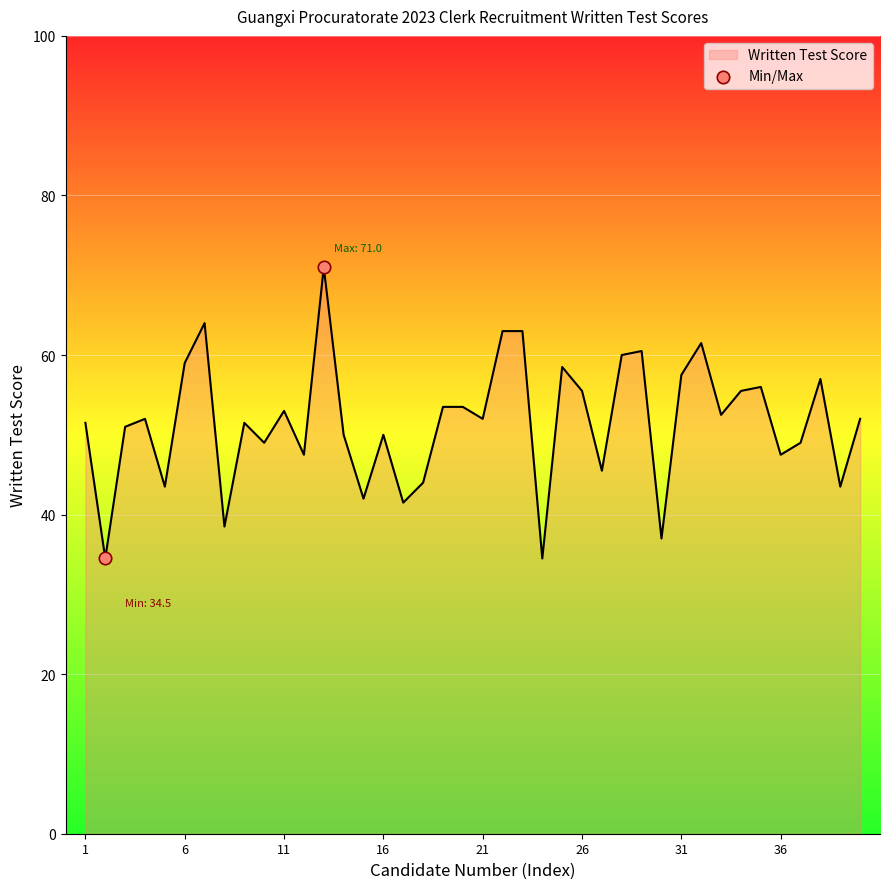

What is the difference between the maximum and minimum values?

36.5